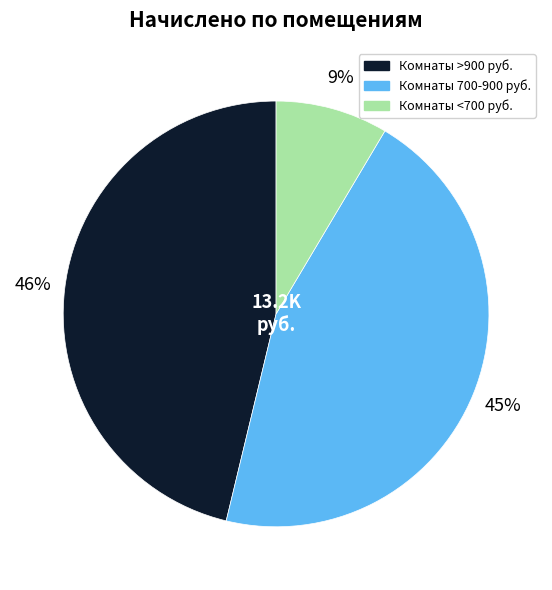

Combined, do Комнаты 700-900 руб. and Комнаты >900 руб. account for over 50%?

Yes